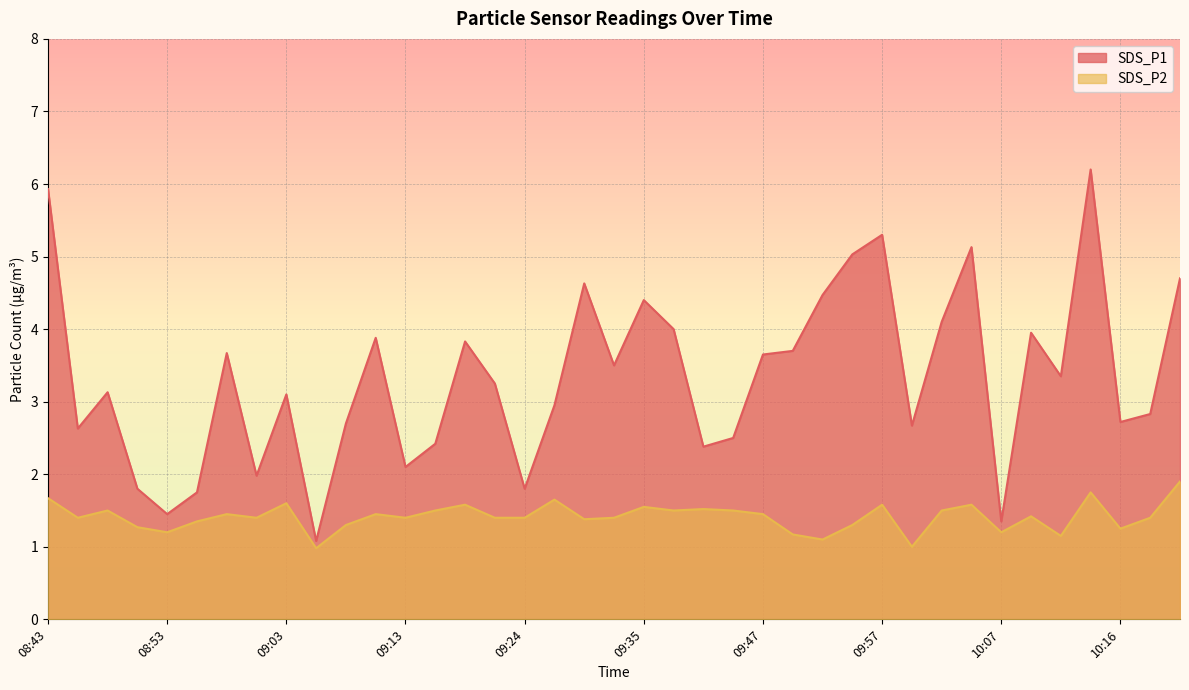

The SDS_P1 series shows 3.7 at 08:58. True or false?

True